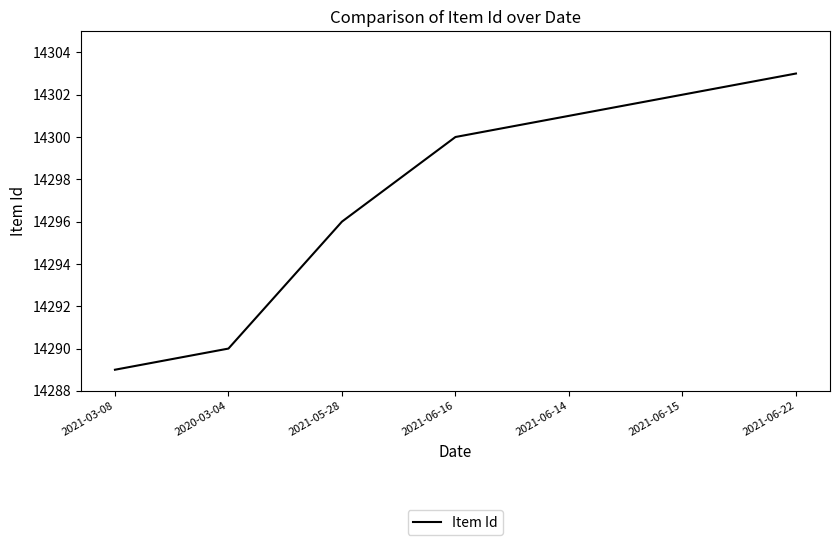

What is the maximum value shown in the chart?

14303